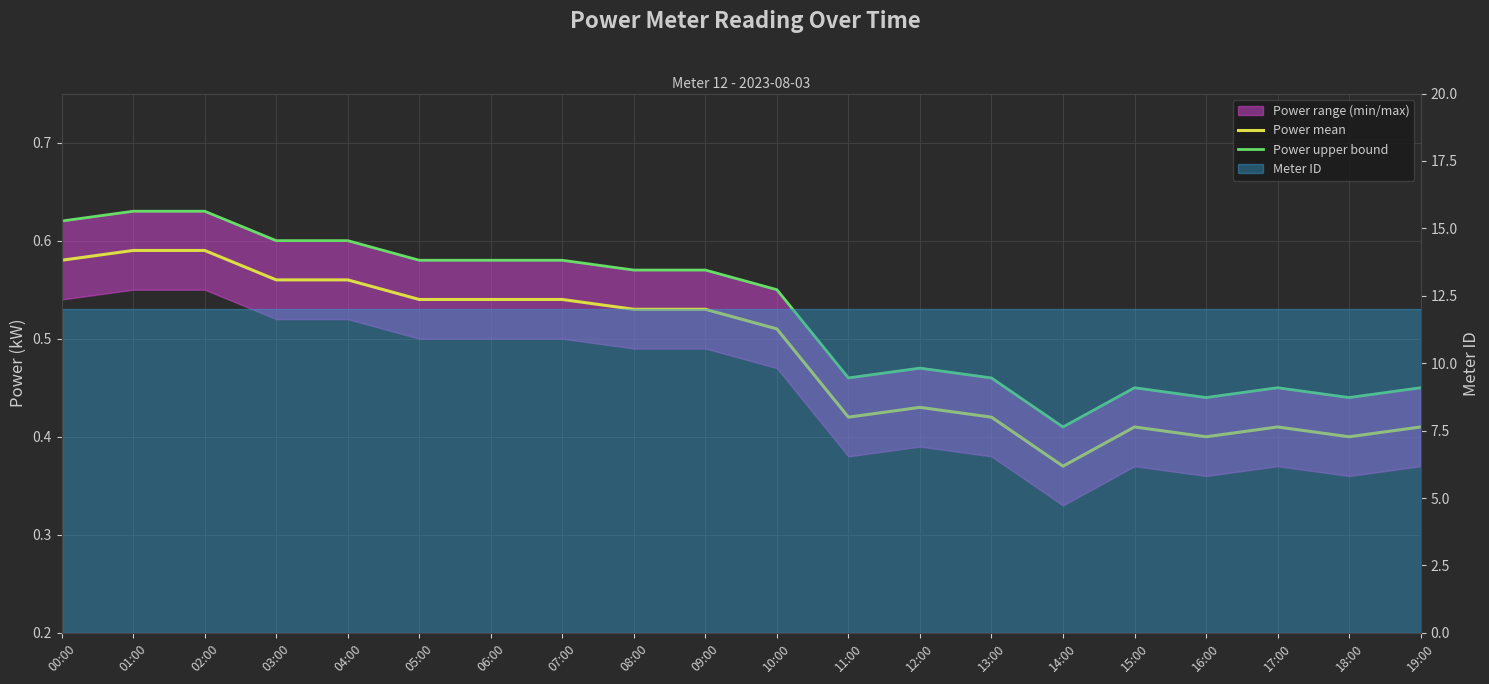

Which series changed the most between 15:00 and 18:00?

Power upper bound